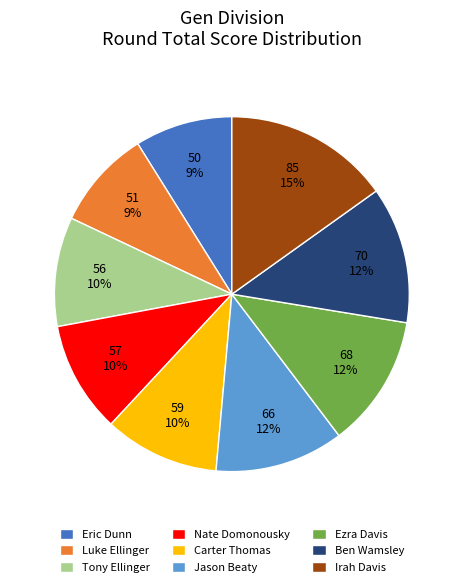

Does any single category account for the majority?

No